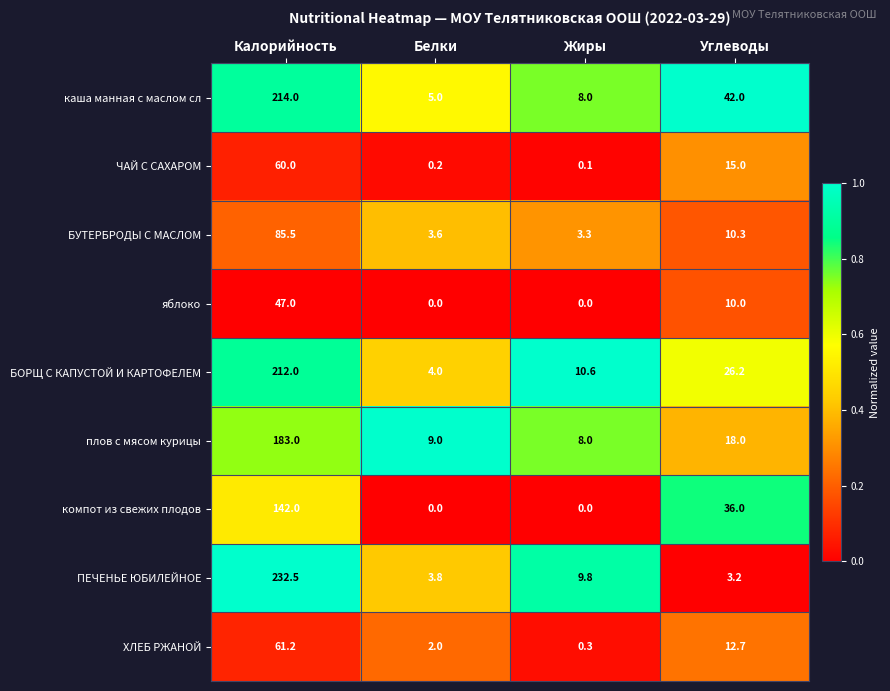

What is the greatest value displayed?

232.5